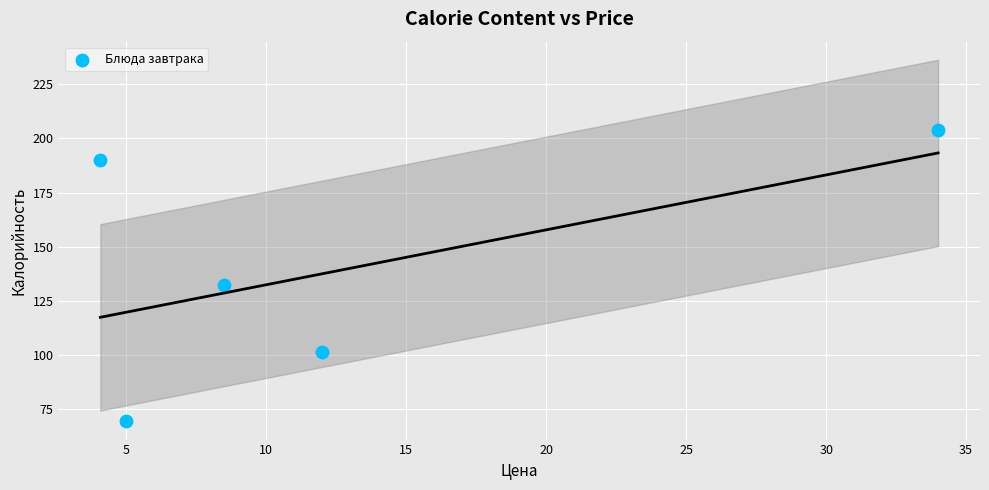

What is the average Y value?

139